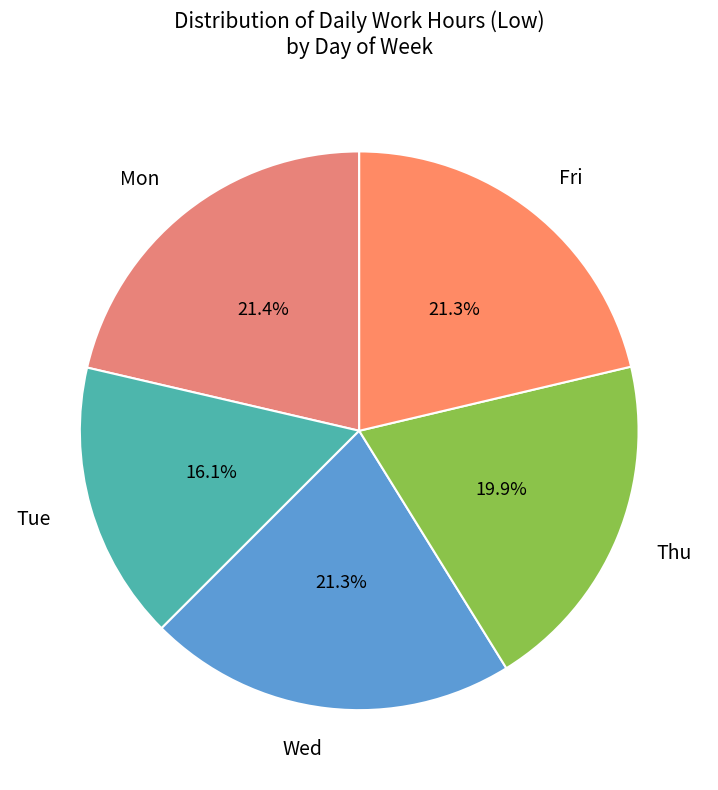

What is the largest slice in the pie chart?

Mon